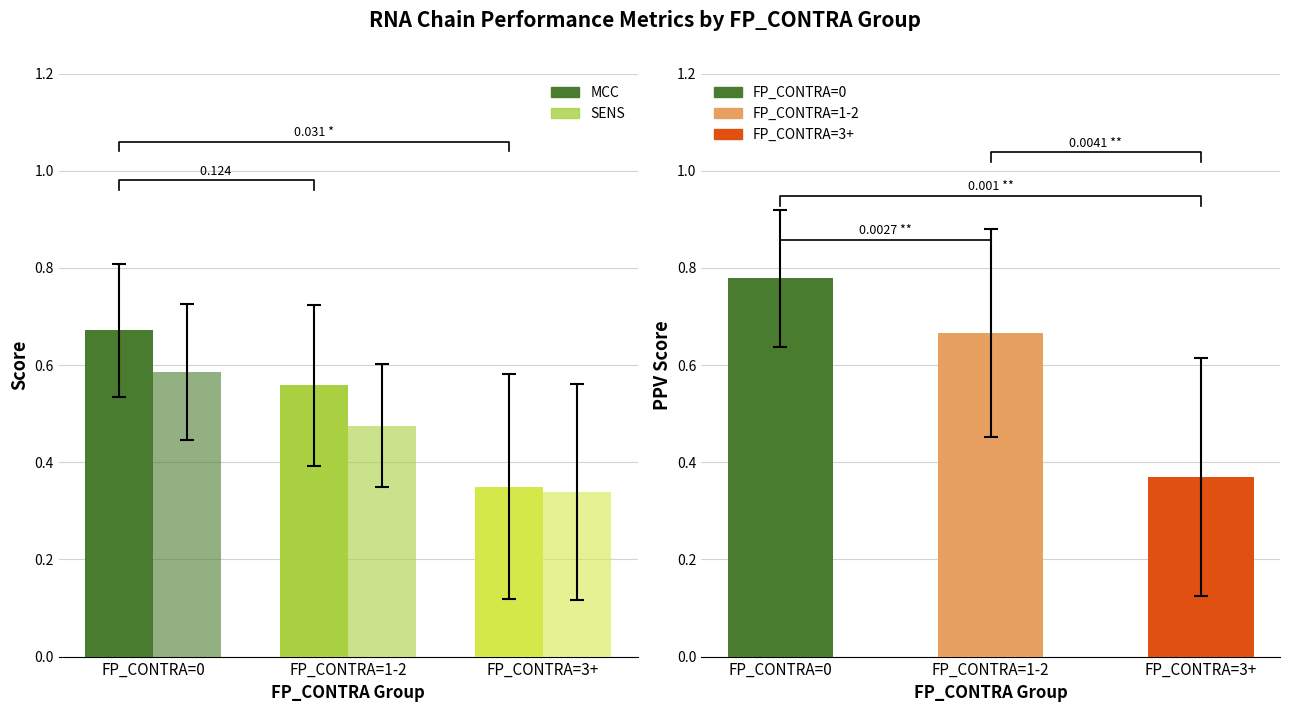

What is the difference between the maximum and minimum values in the MCC series?

0.3